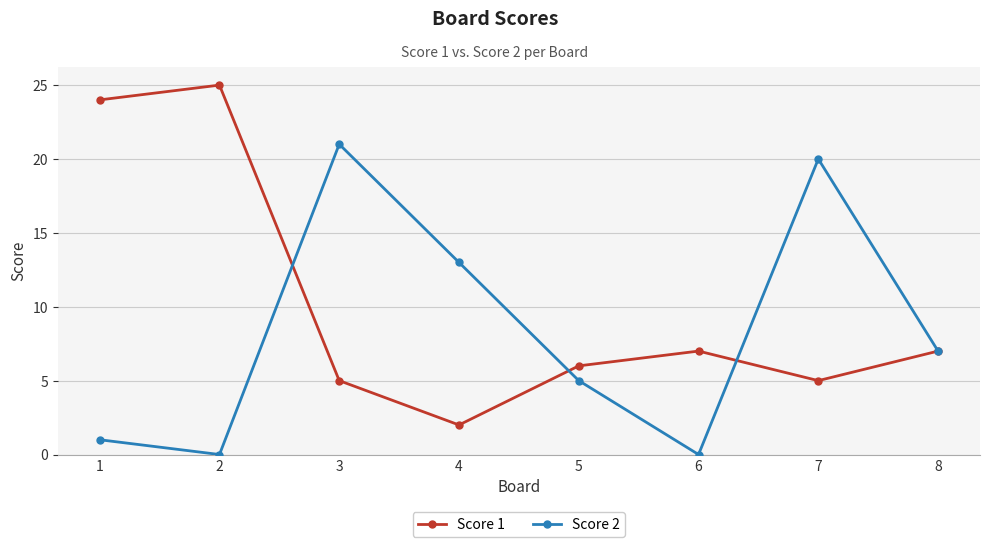

What is the difference between the highest and lowest values at 4?

11